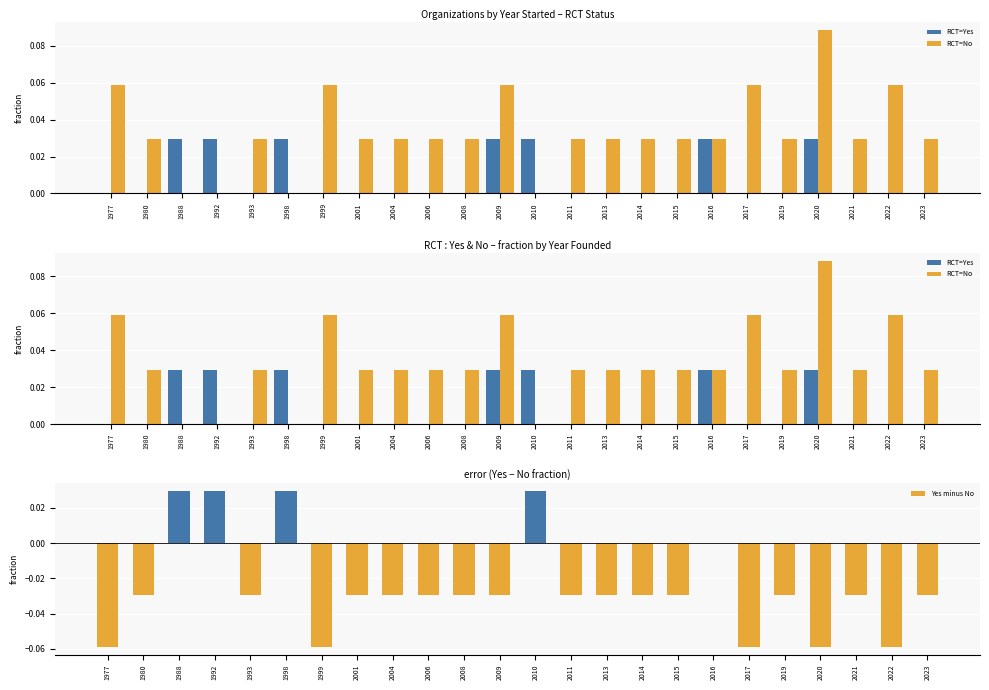

Which series has the largest total across all categories?

RCT=No